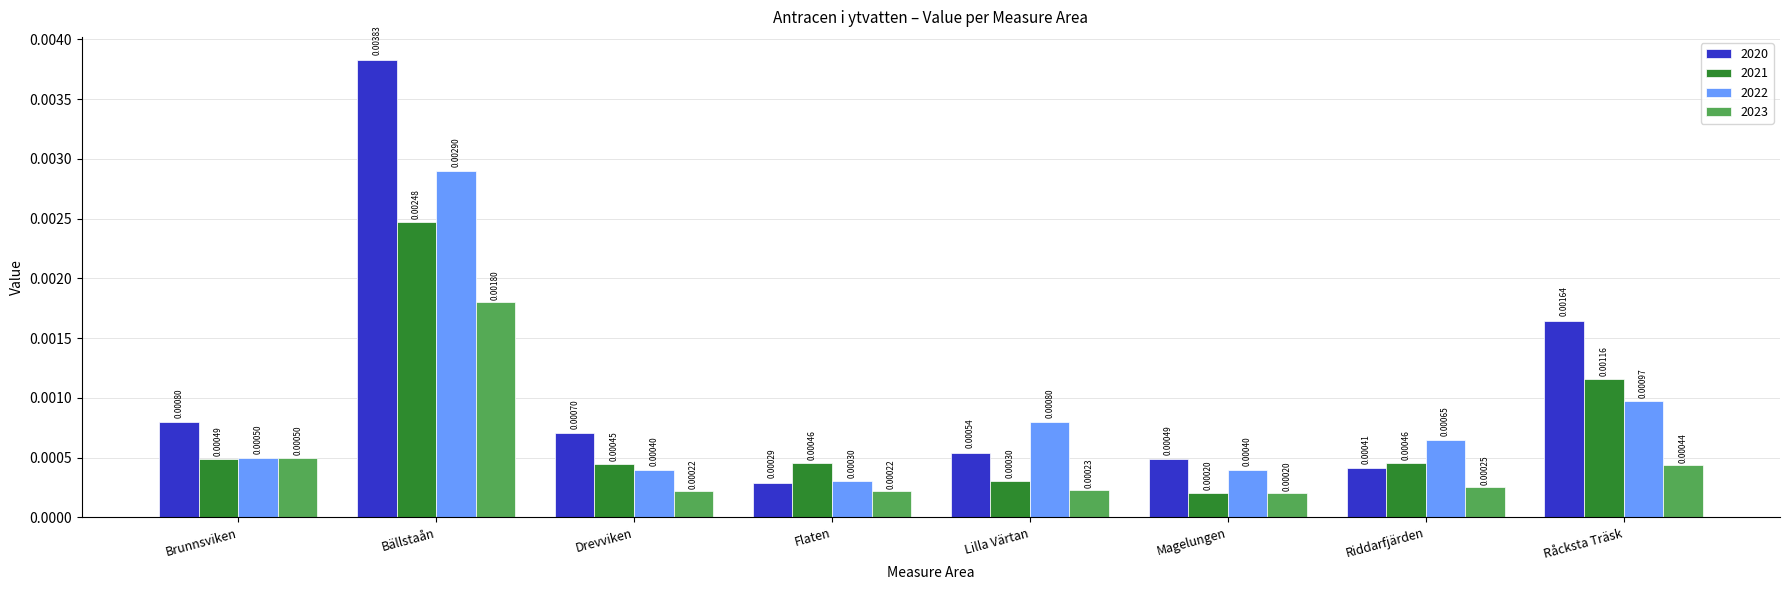

How many distinct data groups are displayed?

4